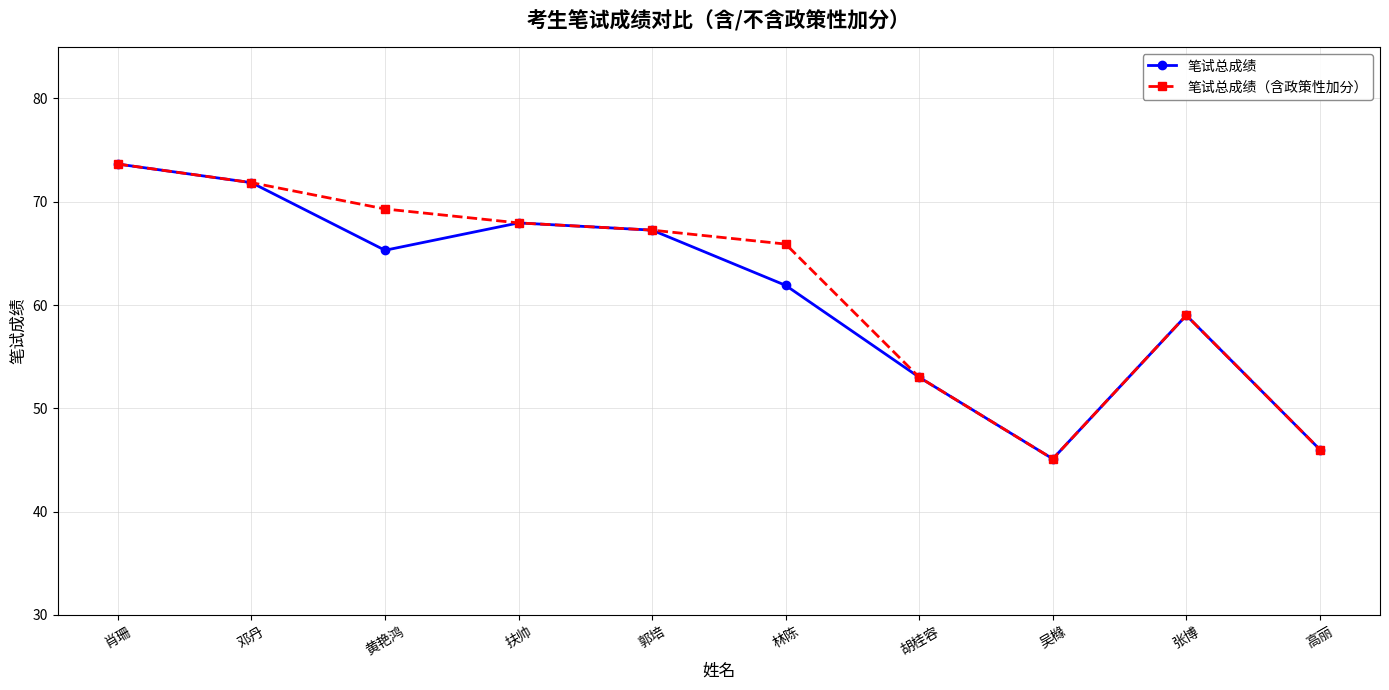

Does the chart display data point markers on the line(s)?

Yes